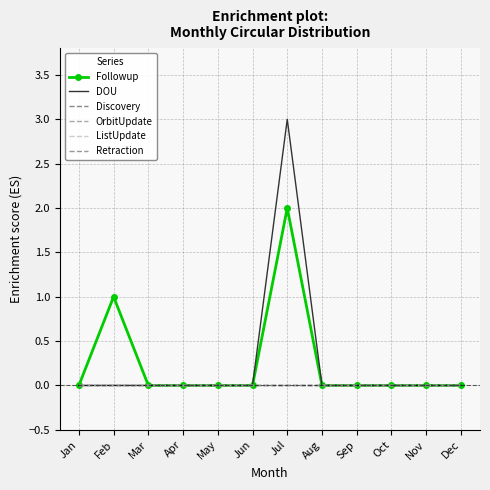

Which category has the lowest value across all series?

Jan